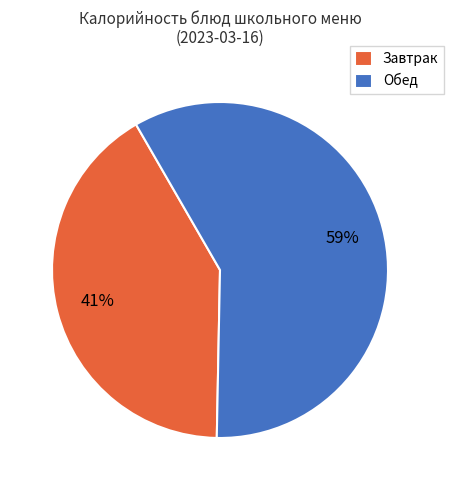

Is there any slice that represents more than half of the pie?

Yes